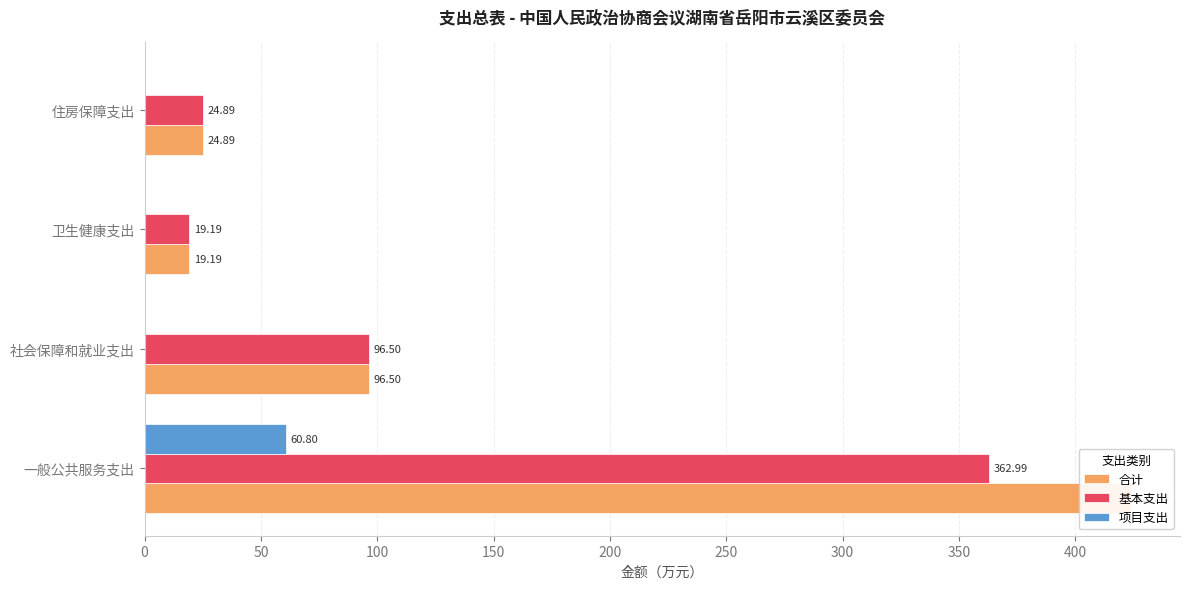

Rank the series at 一般公共服务支出 from highest to lowest value.

合计, 基本支出, 项目支出